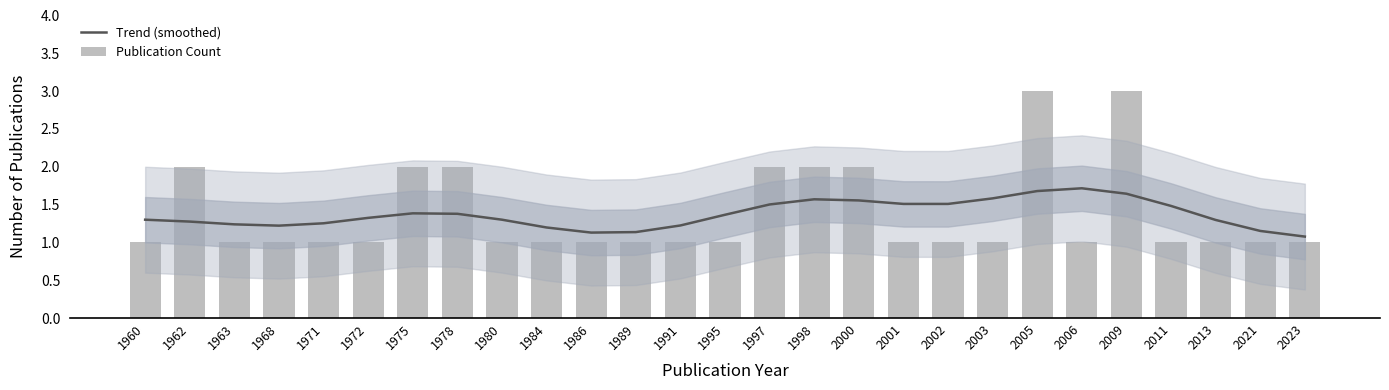

Which category has the lowest value across all series?

1960